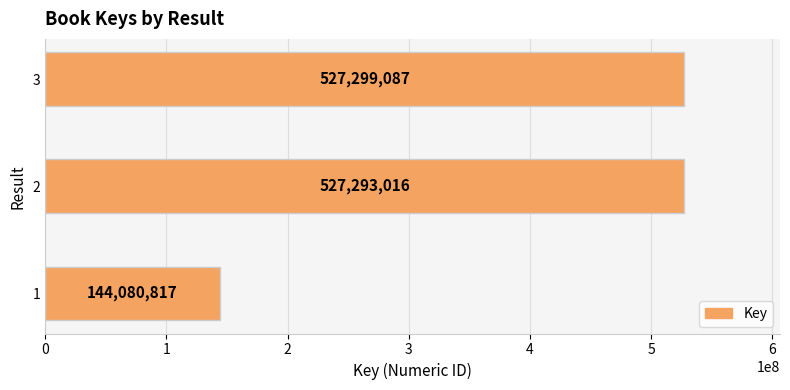

What is the difference between the maximum and minimum values?

383218270